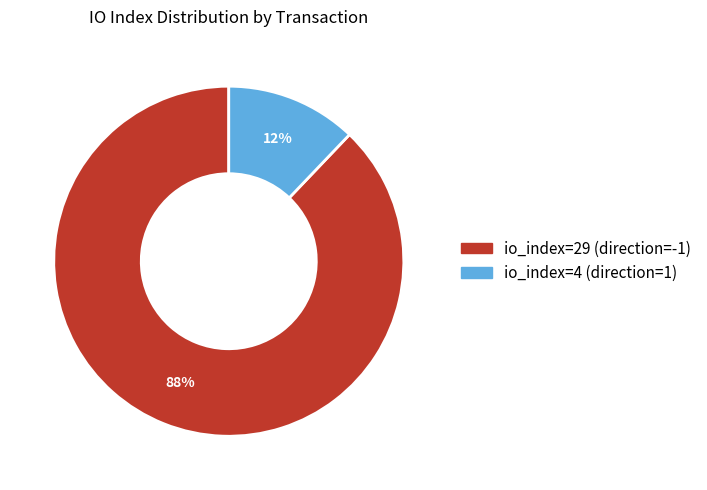

Approximately how many times larger is the value at io_index=4 (direction=1) compared to io_index=29 (direction=-1)?

0.1